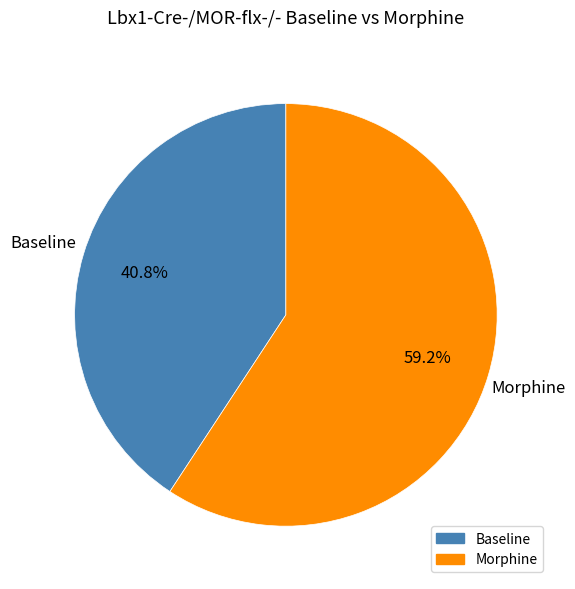

Combined, what portion of the pie is Baseline and Morphine?

100.0%